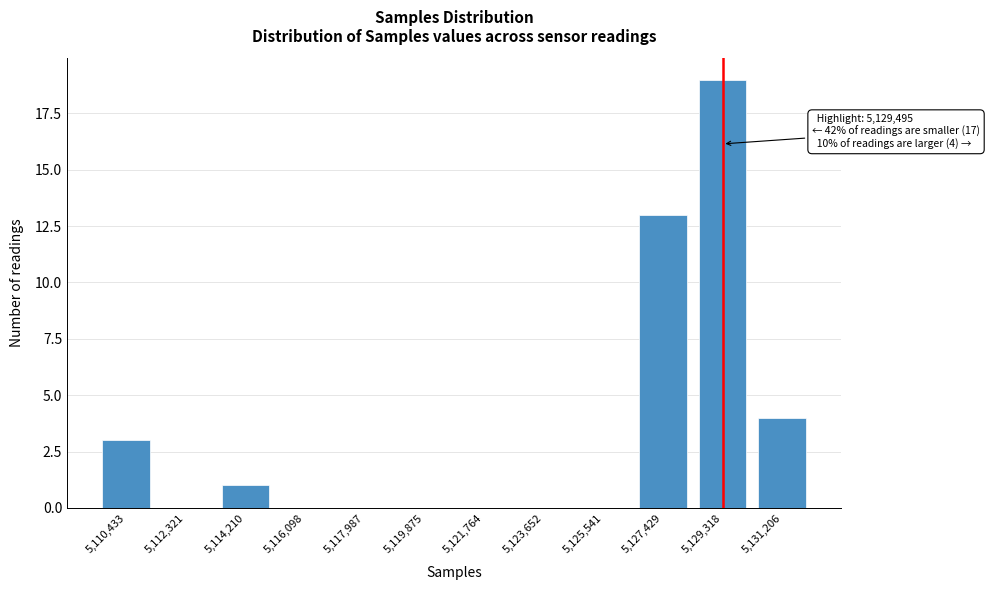

Reading left to right, what are all the values shown in this chart?

5,110,433=3	5,112,321=0	5,114,210=1	5,116,098=0	5,117,987=0	5,119,875=0	5,121,764=0	5,123,652=0	5,125,541=0	5,127,429=13	5,129,318=19	5,131,206=4